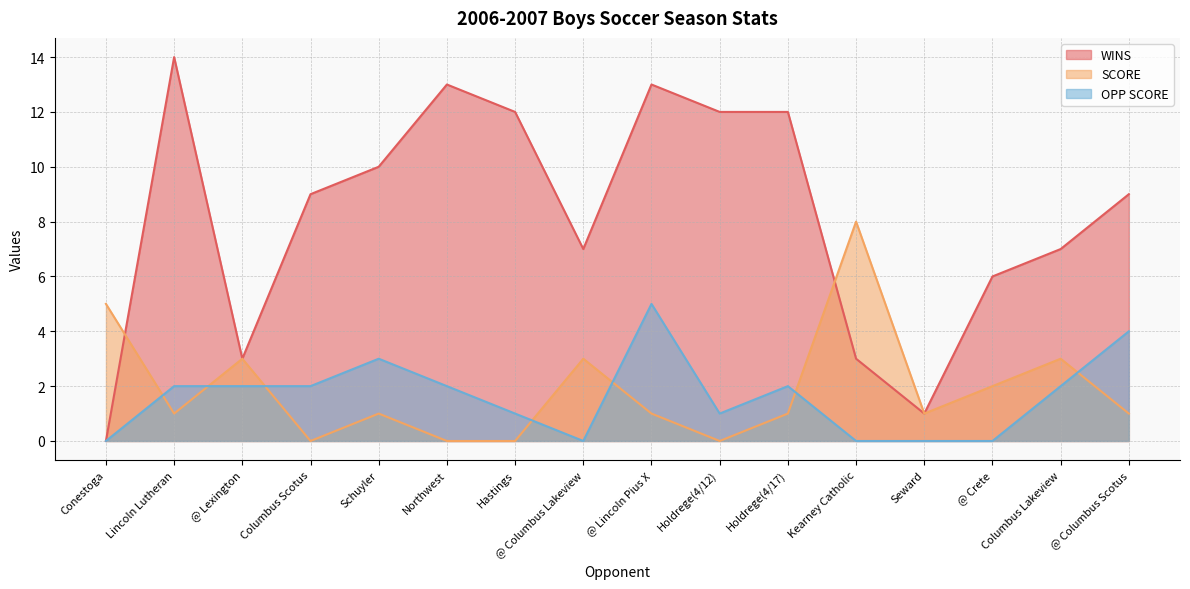

How many values in the WINS series exceed 9?

7